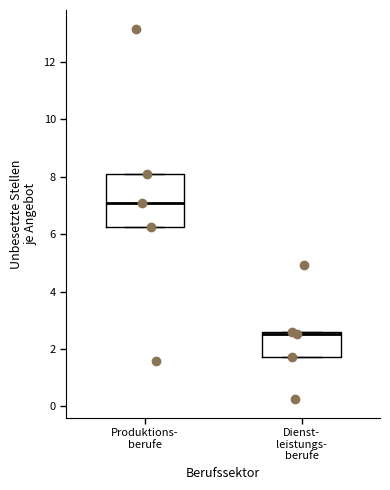

Comparing the boxes themselves (not the whiskers), which one is the tallest?

Produktions- berufe